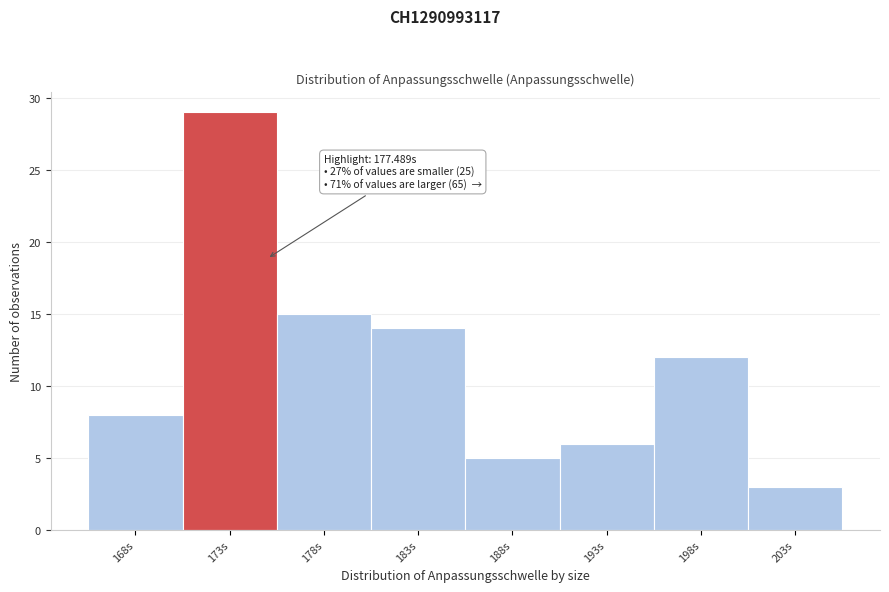

Reading right to left, list all the values displayed in this chart.

203s=3	198s=12	193s=6	188s=5	183s=14	178s=15	173s=29	168s=8